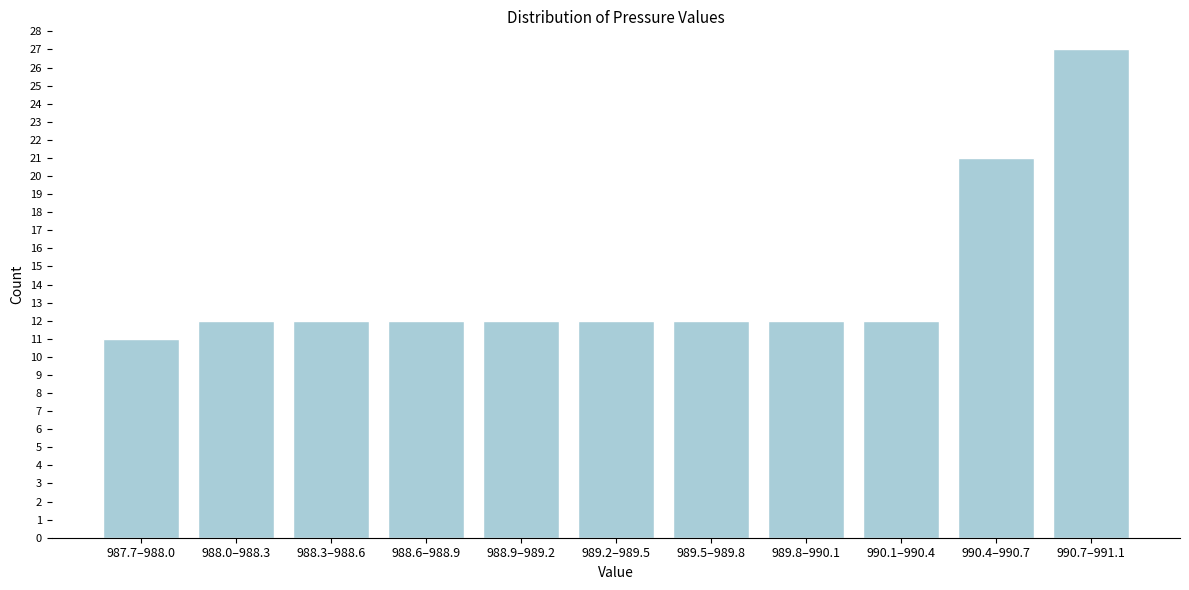

Reading right to left, extract all data points from this chart.

27	21	12	12	12	12	12	12	12	12	11